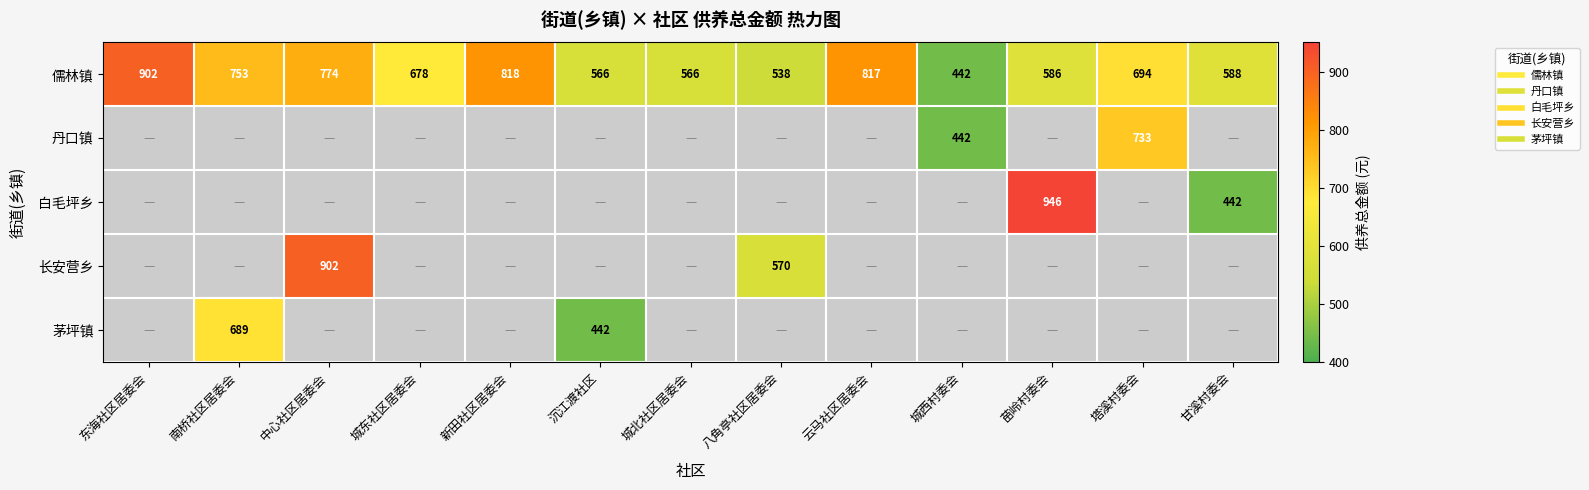

Rank the series by their maximum value, from lowest to highest.

茅坪镇, 丹口镇, 儒林镇, 长安营乡, 白毛坪乡